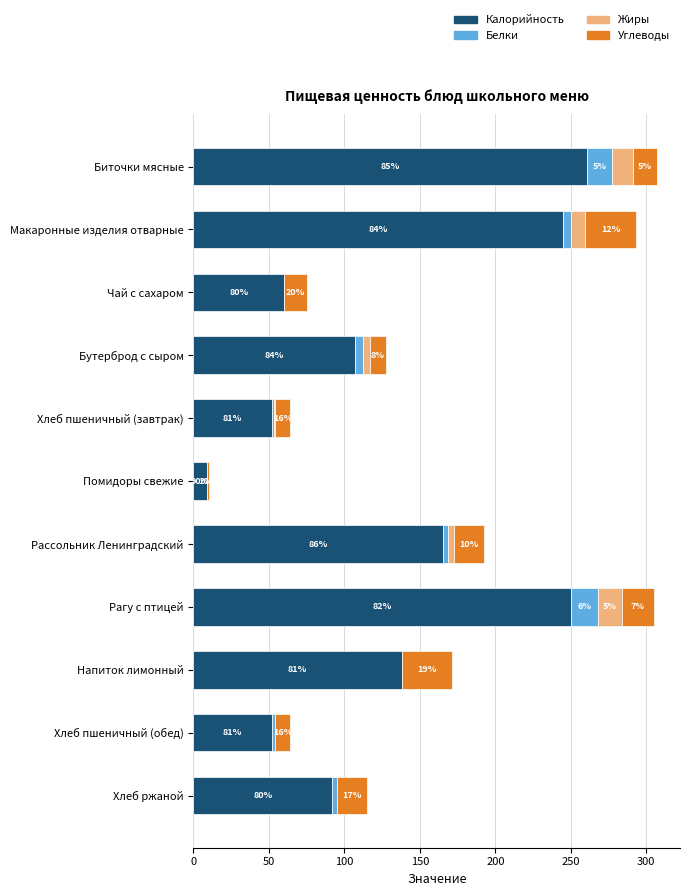

What are all the series names shown in the legend?

Калорийность, Белки, Жиры, Углеводы